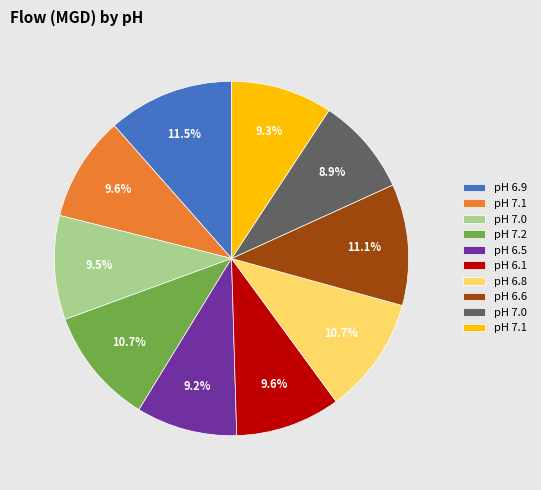

Does any single category account for the majority?

No